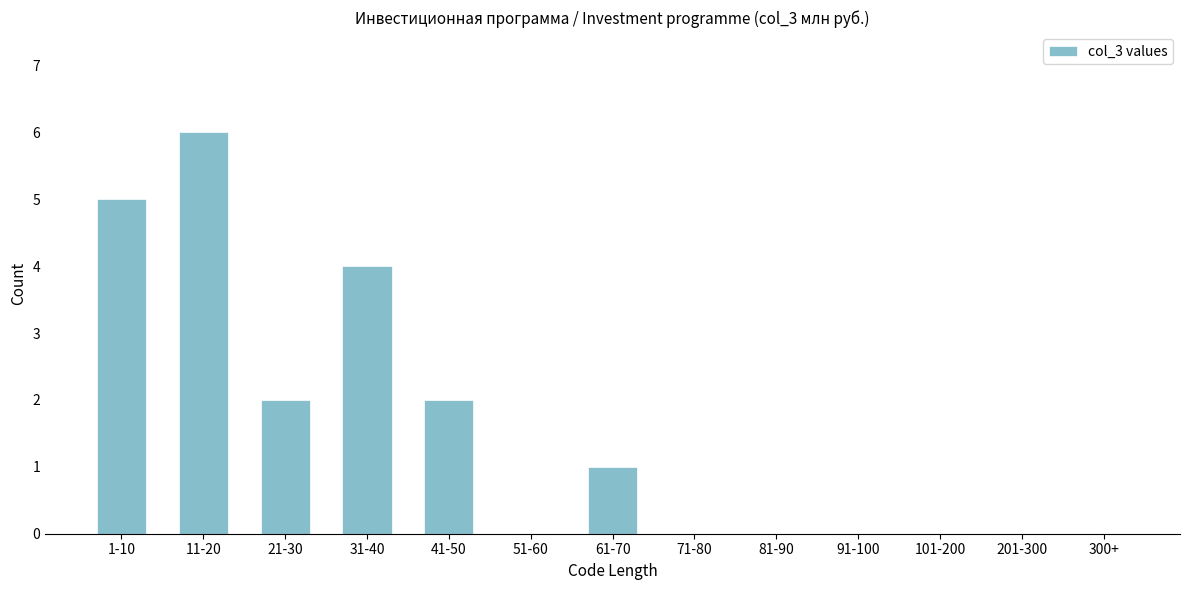

Reading left to right, what are all the values shown in this chart?

1-10=5	11-20=6	21-30=2	31-40=4	41-50=2	51-60=0	61-70=1	71-80=0	81-90=0	91-100=0	101-200=0	201-300=0	300+=0